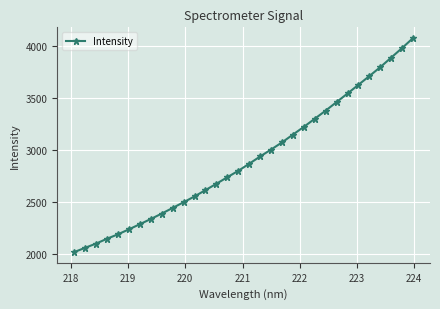

True or false: the data has more than 2 interior local peaks.

False